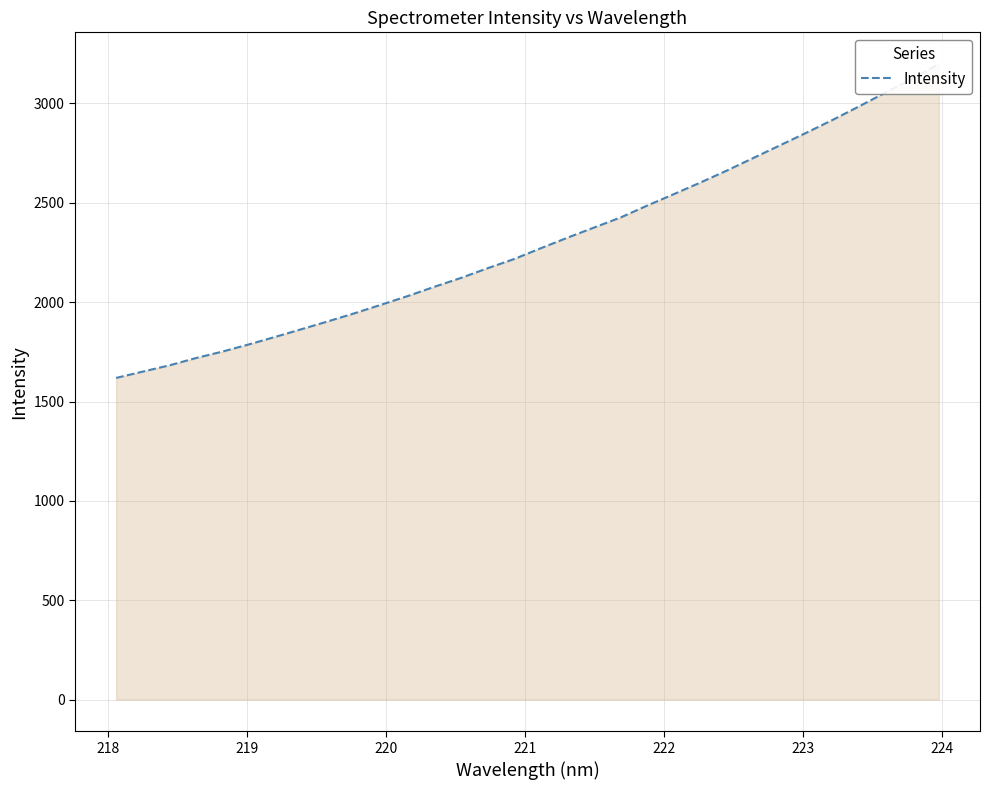

How many data points are less than 2271?

16